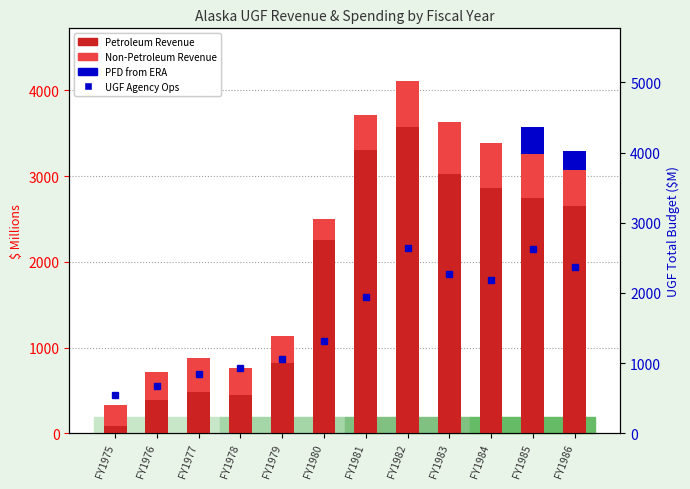

What is the sum of the Petroleum Revenue values at FY1977 and FY1979?

1299.2